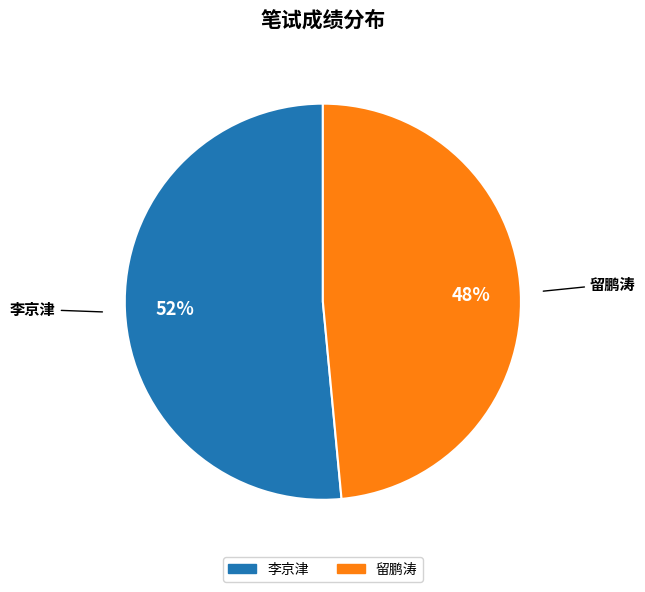

Do 留鹏涛 and 李京津 together represent more than half of the pie?

Yes